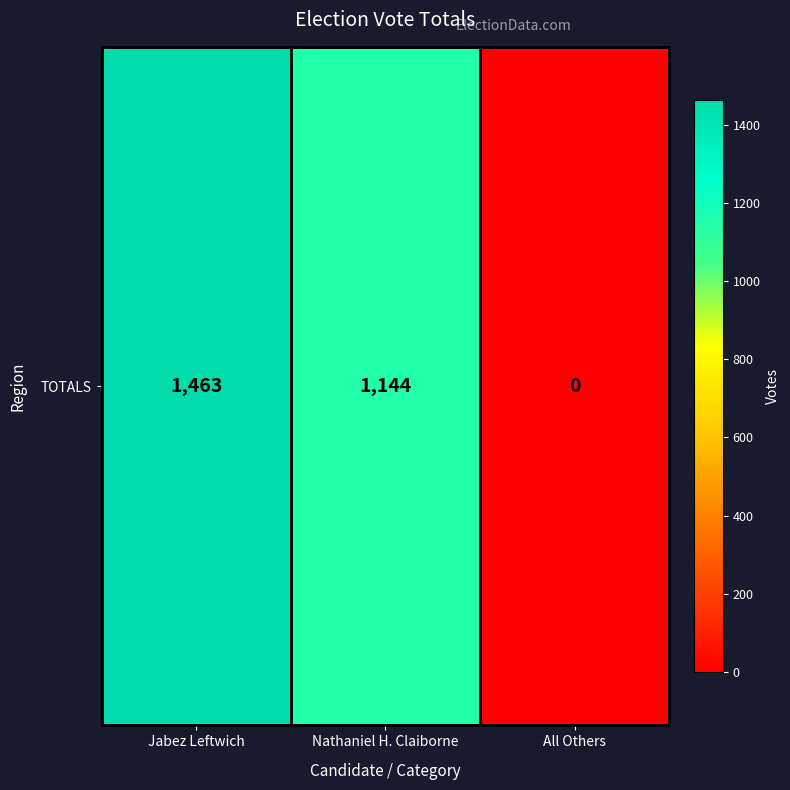

Which category has the highest value across all series?

Jabez Leftwich